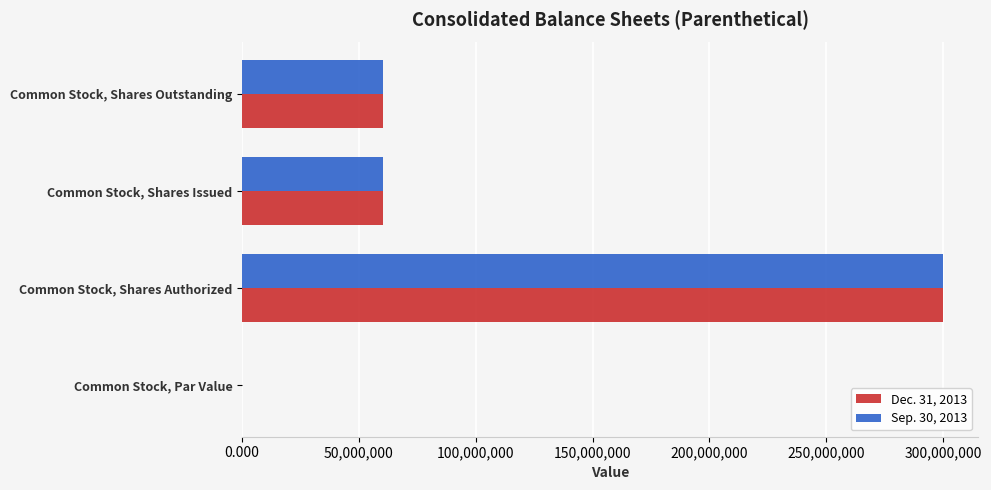

What is the highest value of the Dec. 31, 2013 series?

300000000.0